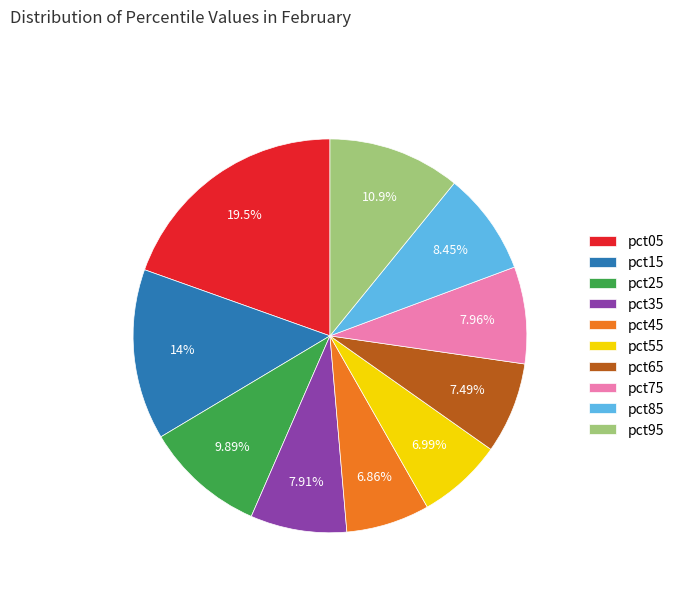

Does pct25 account for over 50% of the chart?

No